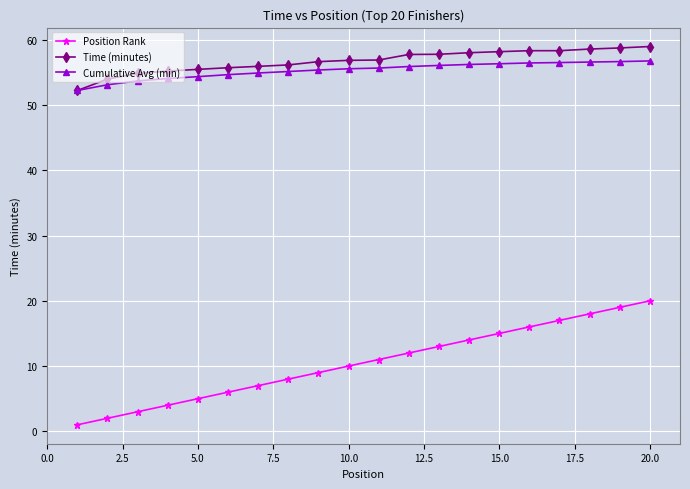

At how many categories does at least one series exceed 24?

20